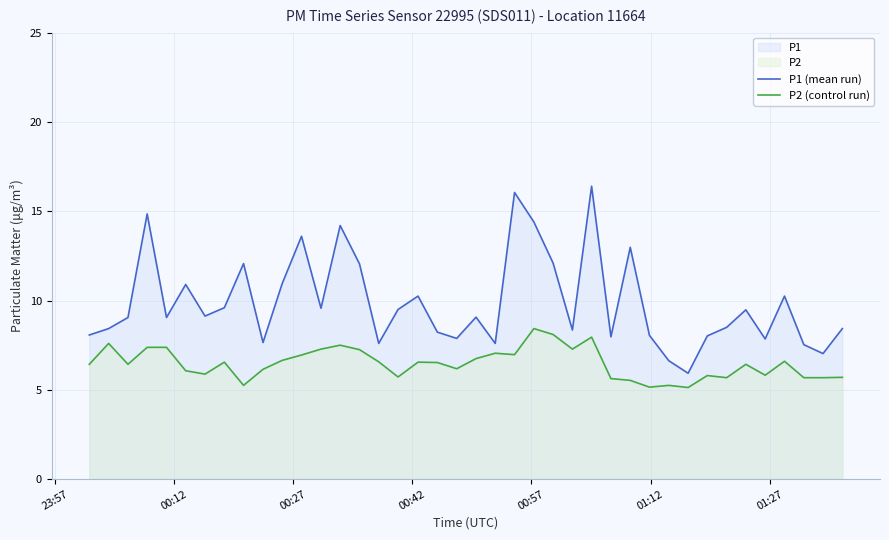

Which series has the largest total across all categories?

P1 (mean run)